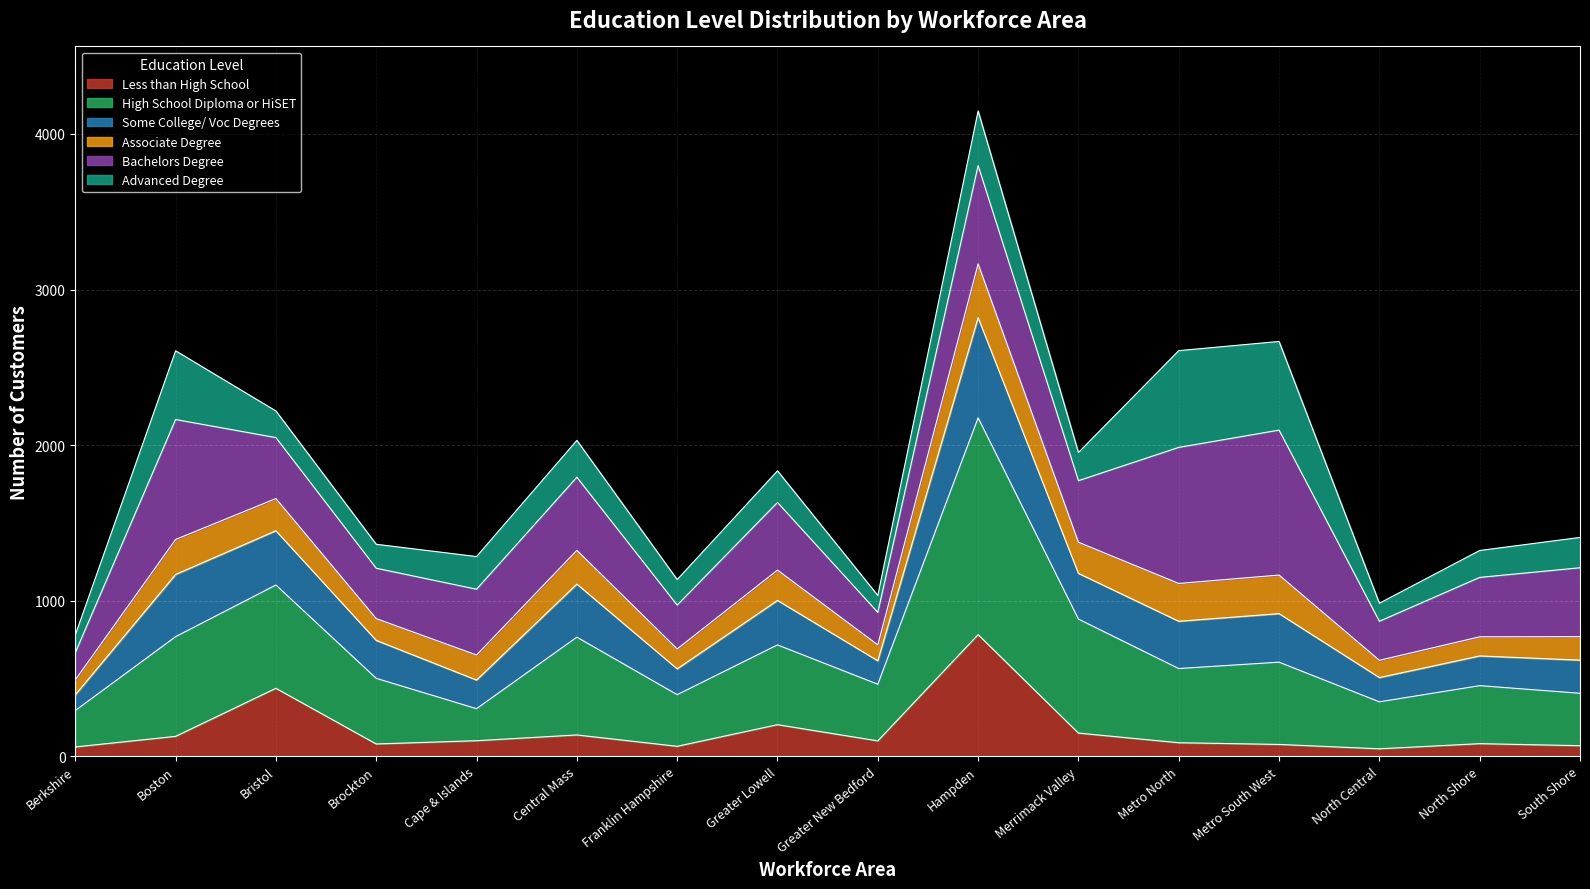

What is the total value across all series at Boston?

2606